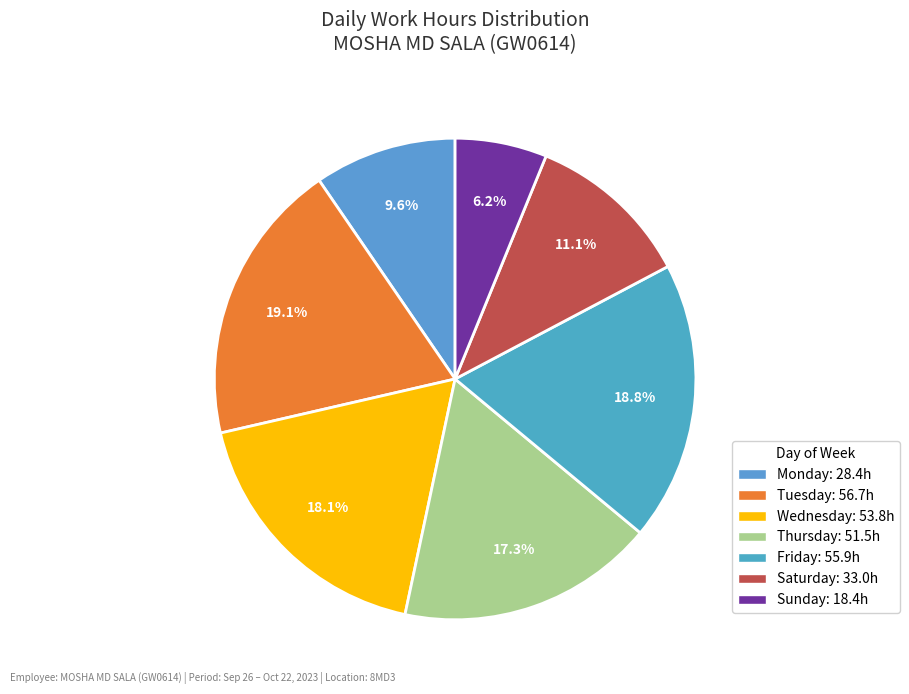

To the nearest percent, what is the difference between the largest and smallest slice percentages?

13%